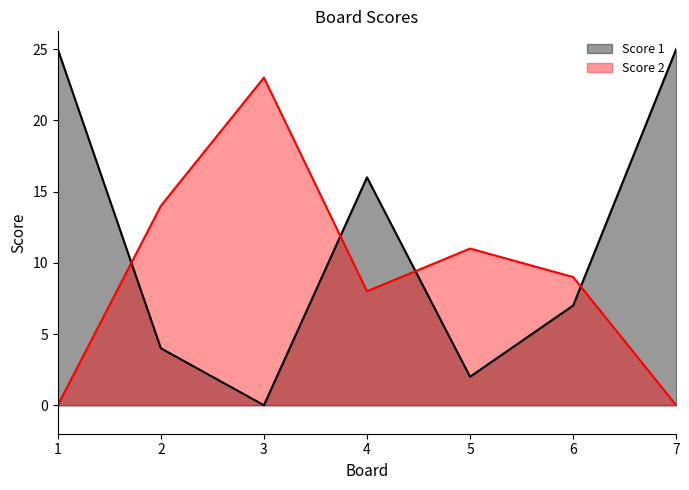

True or false: Score 2 and Score 1 intersect in this chart.

True